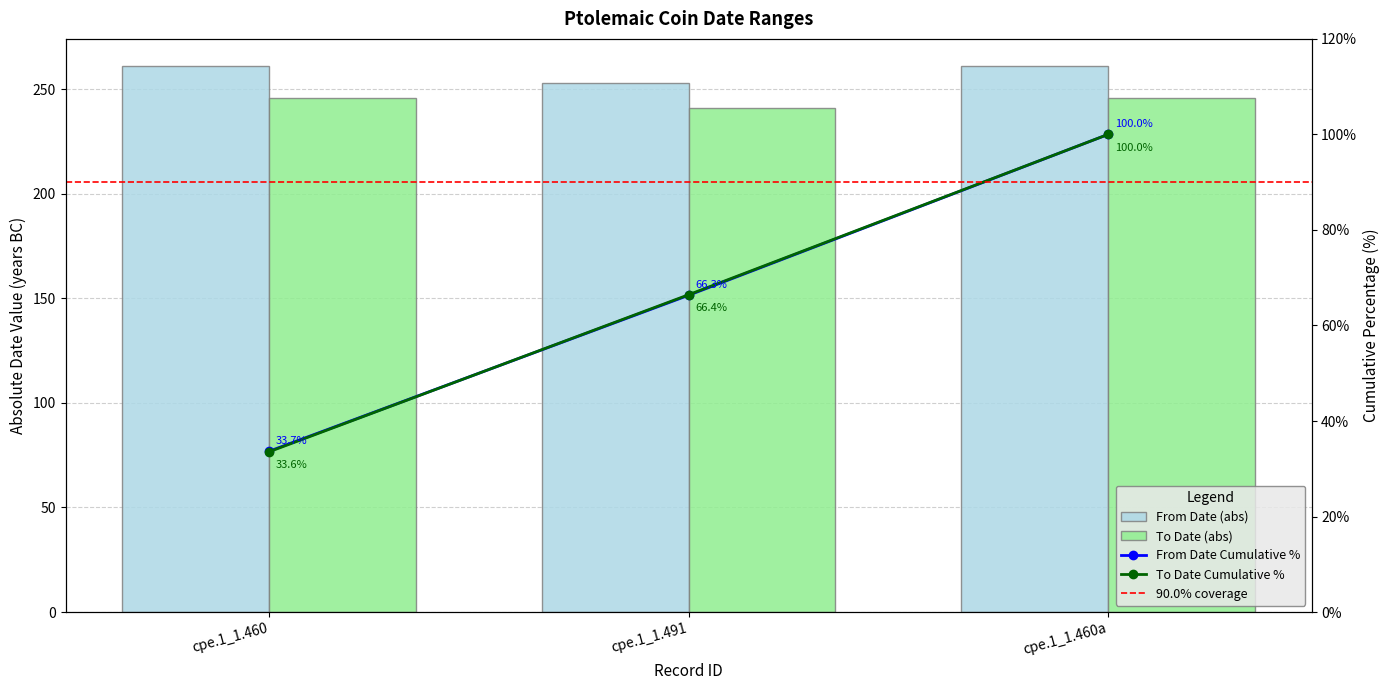

What is the label of the 2nd bar from the left?

cpe.1_1.491